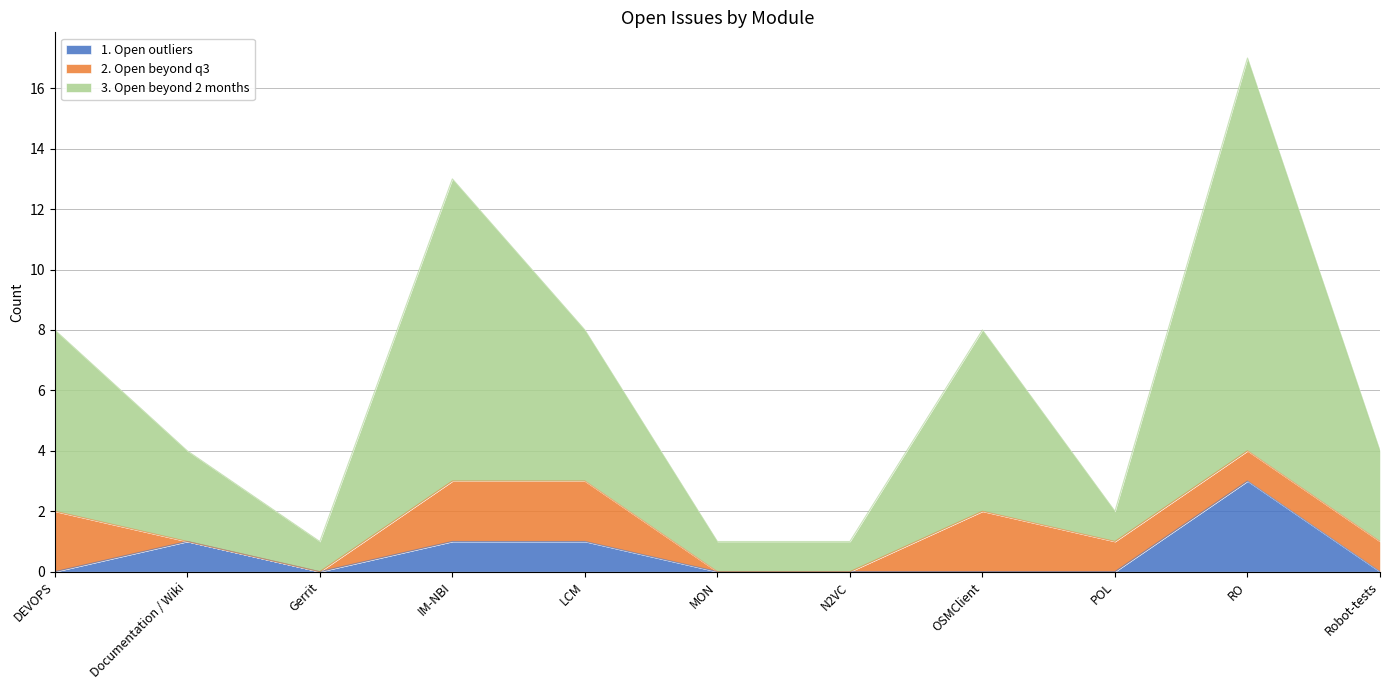

What are all the series names shown in the legend?

1. Open outliers, 2. Open beyond q3, 3. Open beyond 2 months